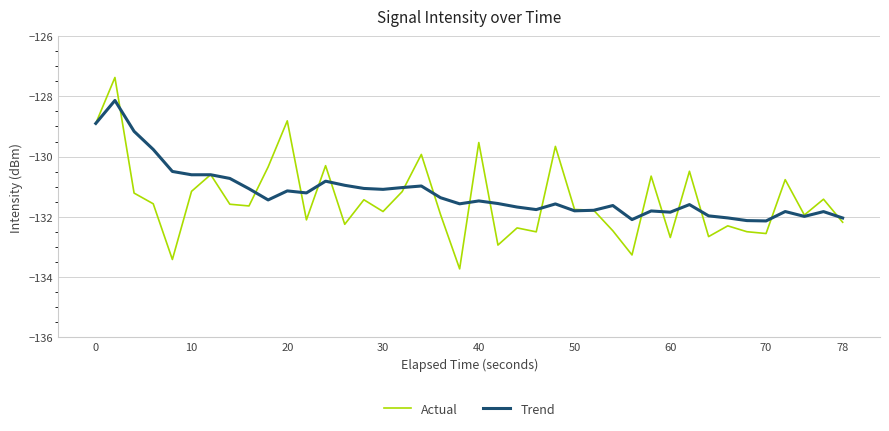

Is this an area chart (filled region under the line)?

No